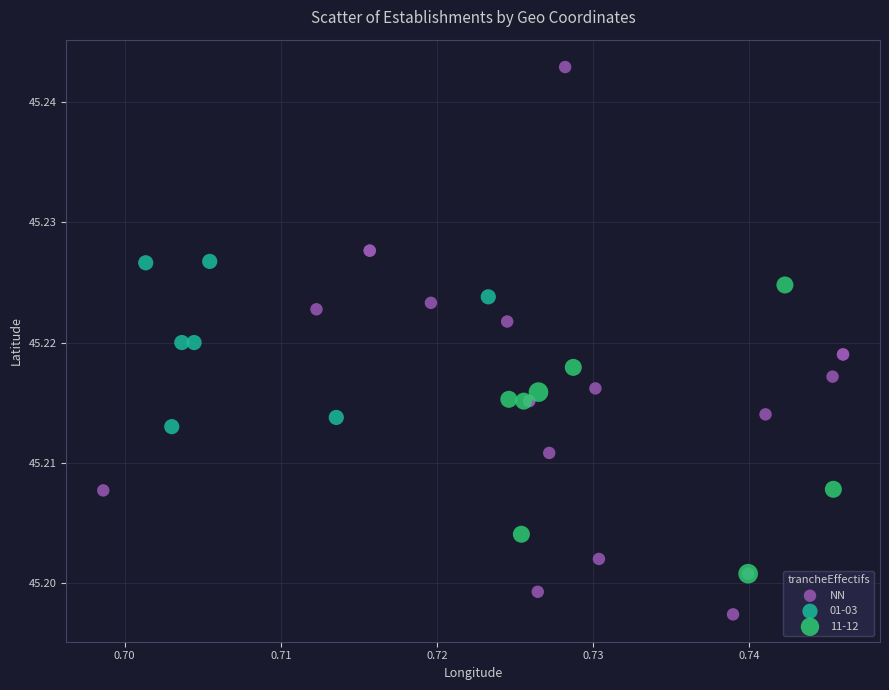

Which series reaches the minimum Y coordinate?

NN